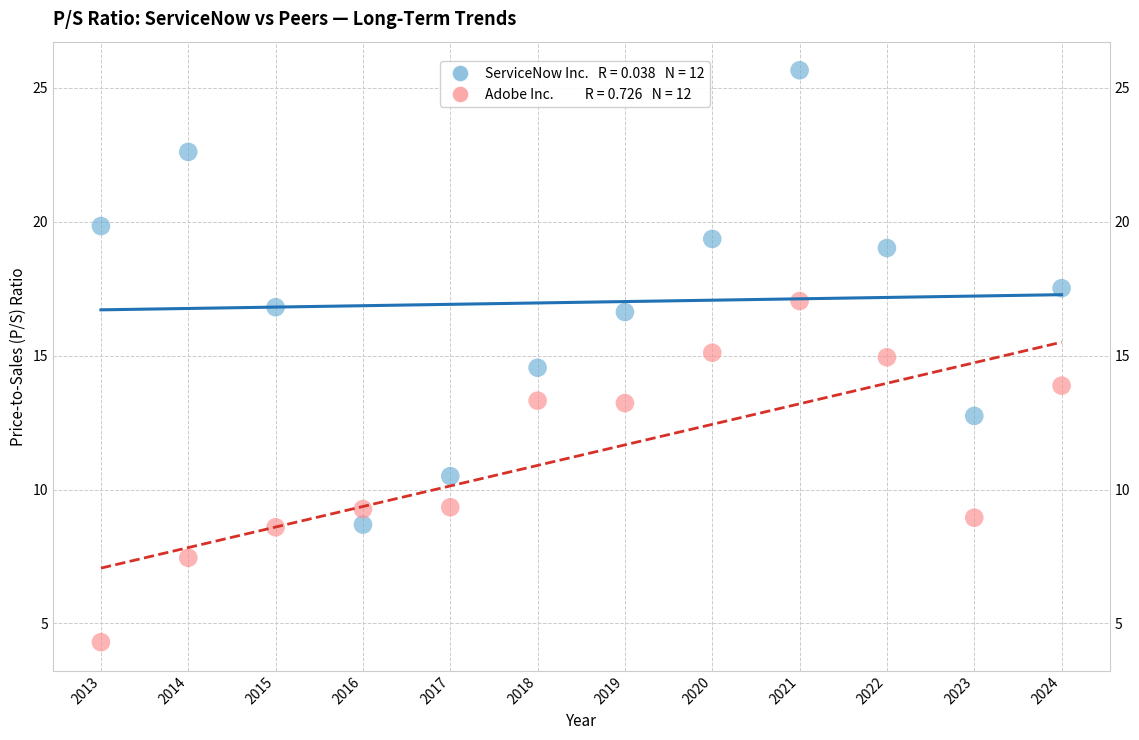

Across all data points, what is the range of X values (max minus min)?

11.0